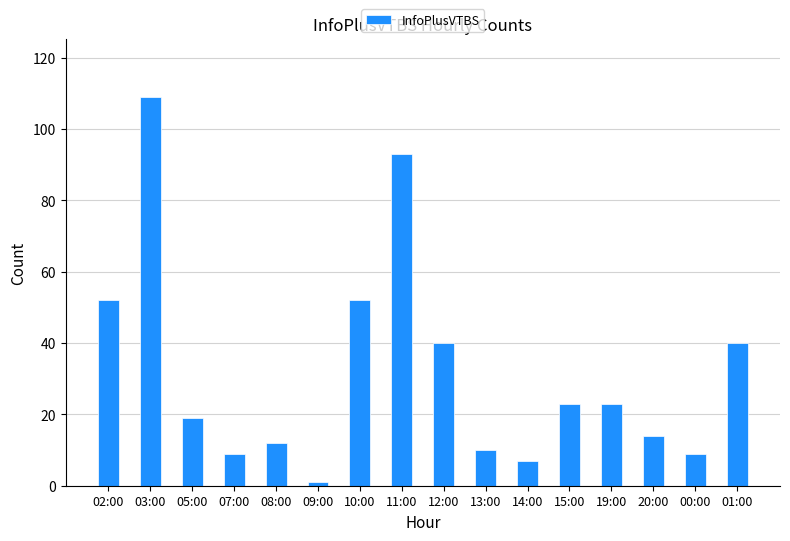

What is the minimum value shown in the chart?

1